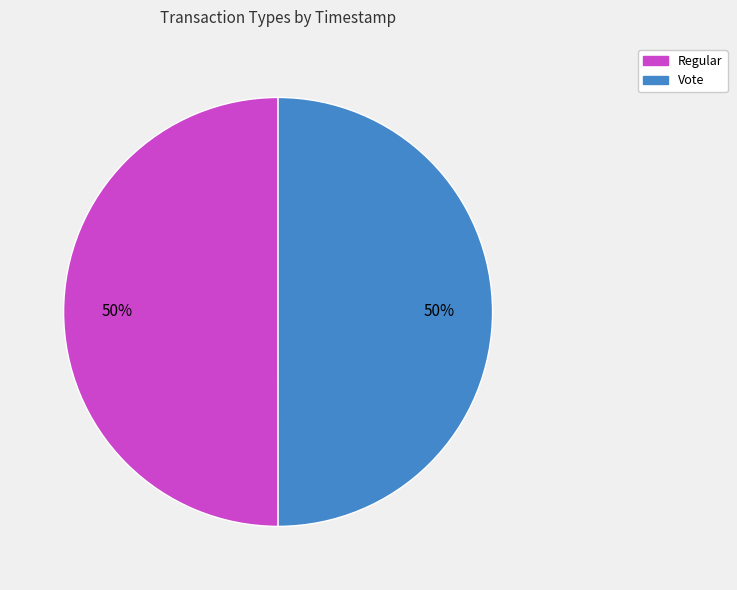

To the nearest percent, what is the average slice percentage?

50%